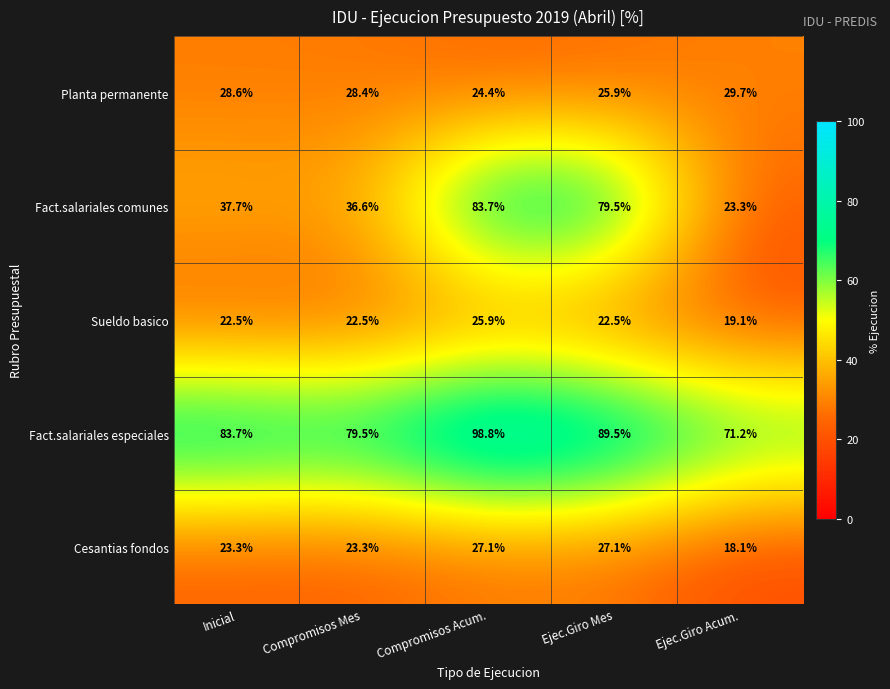

Rank the series by their maximum value, from lowest to highest.

Sueldo basico, Cesantias fondos, Planta permanente, Fact.salariales comunes, Fact.salariales especiales